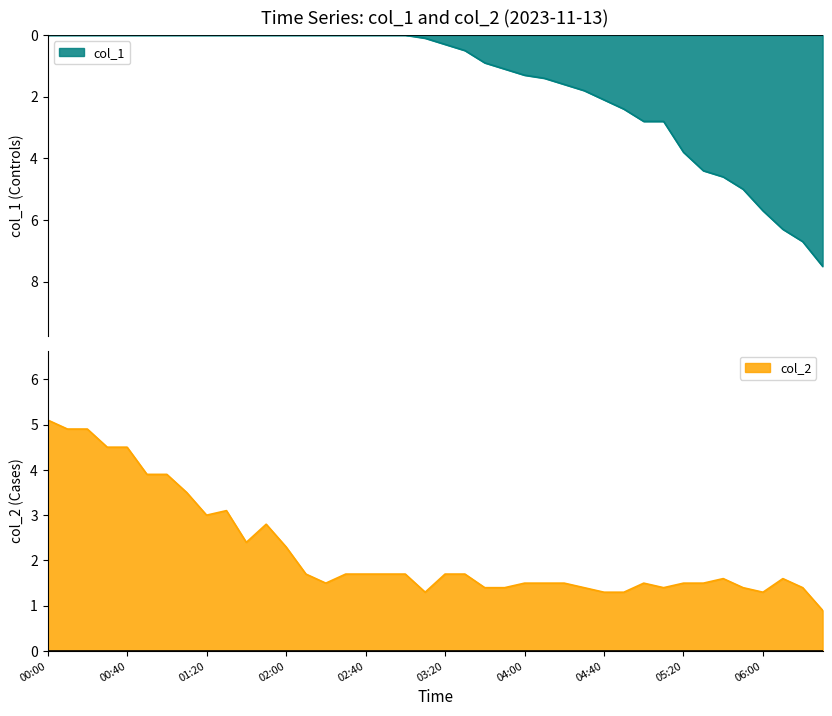

How many series are shown in this chart?

2